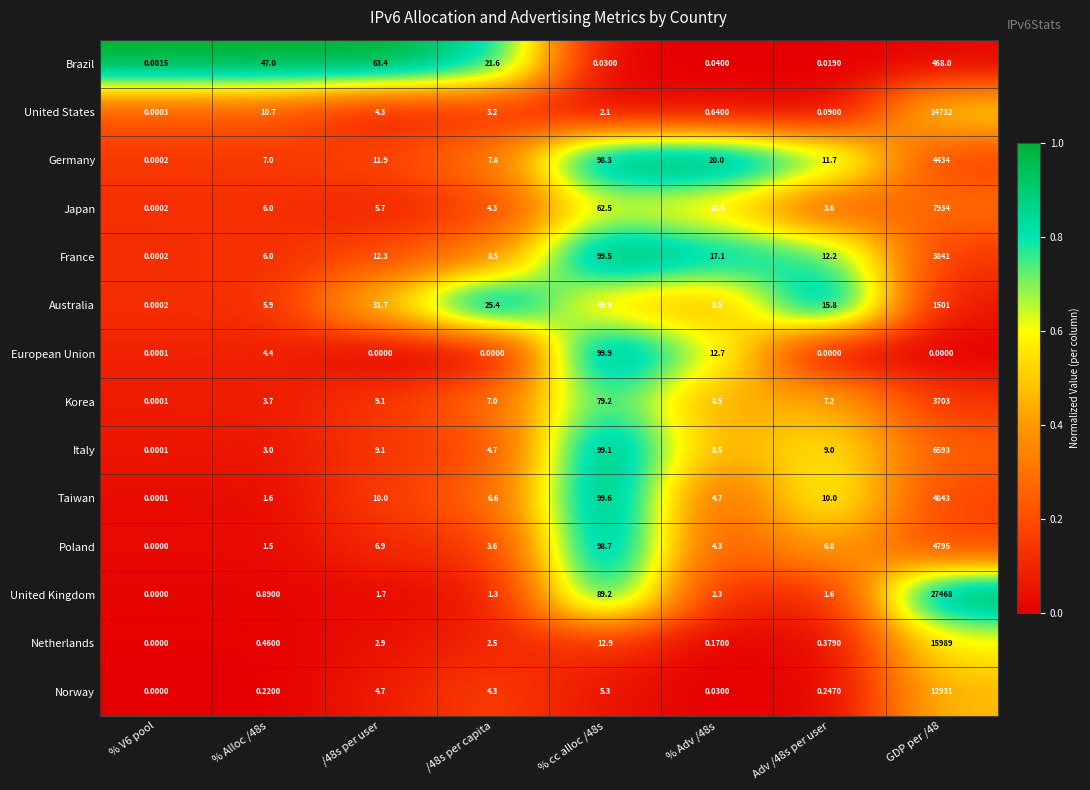

Rank the series by their maximum value, from lowest to highest.

European Union, Brazil, Australia, Korea, France, Germany, Poland, Taiwan, Italy, Japan, Norway, United States, Netherlands, United Kingdom